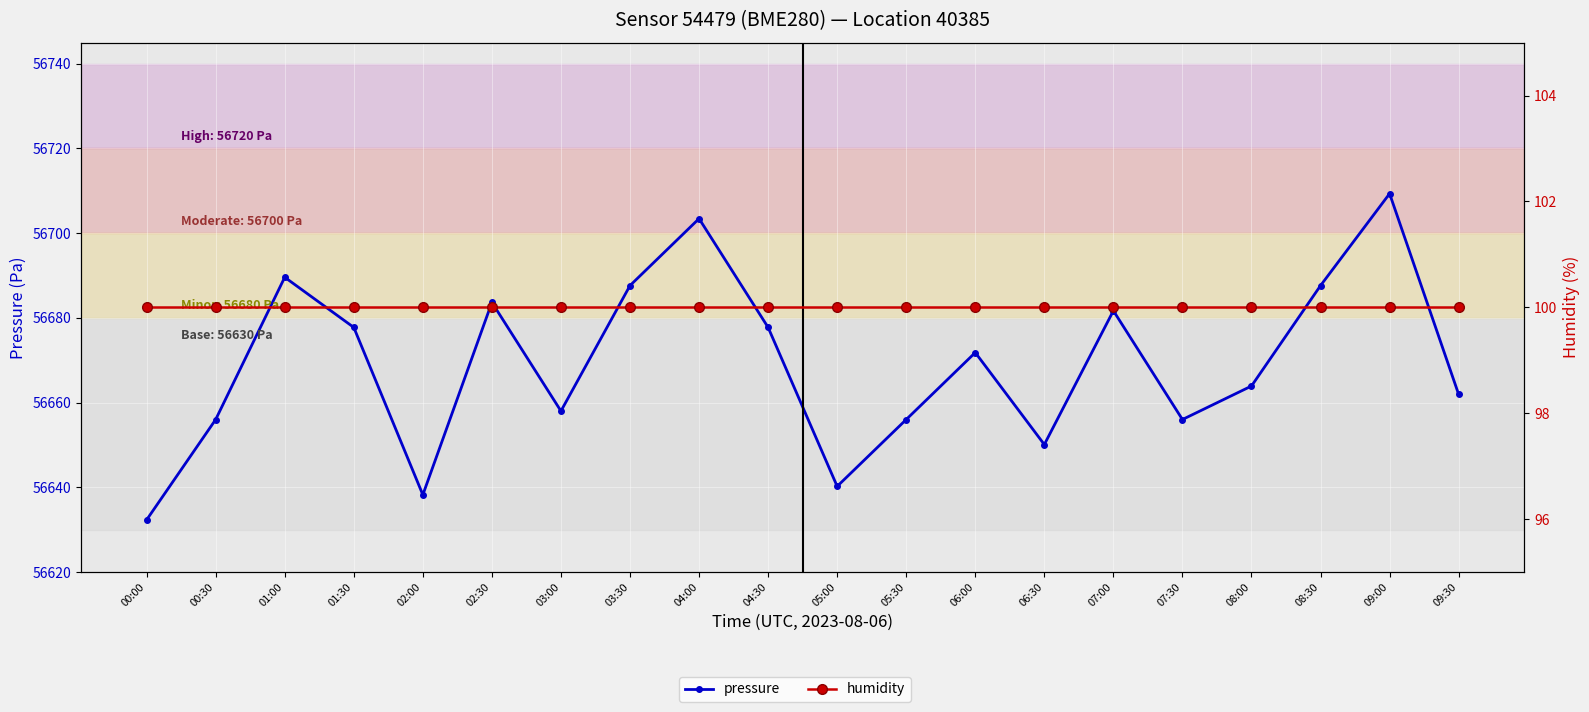

True or false: humidity and pressure cross at least once.

False